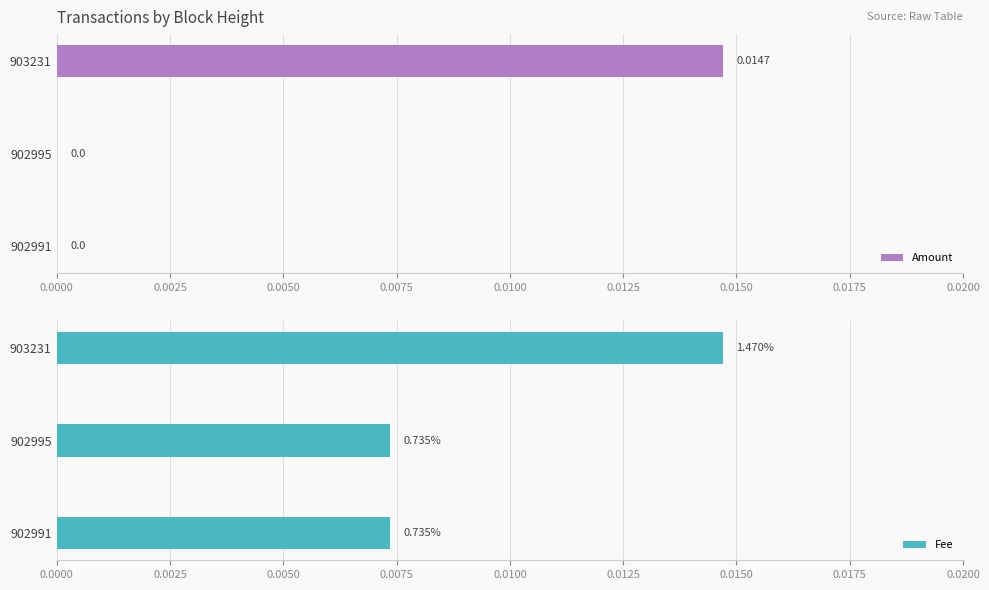

Does the chart contain stacked bars?

No